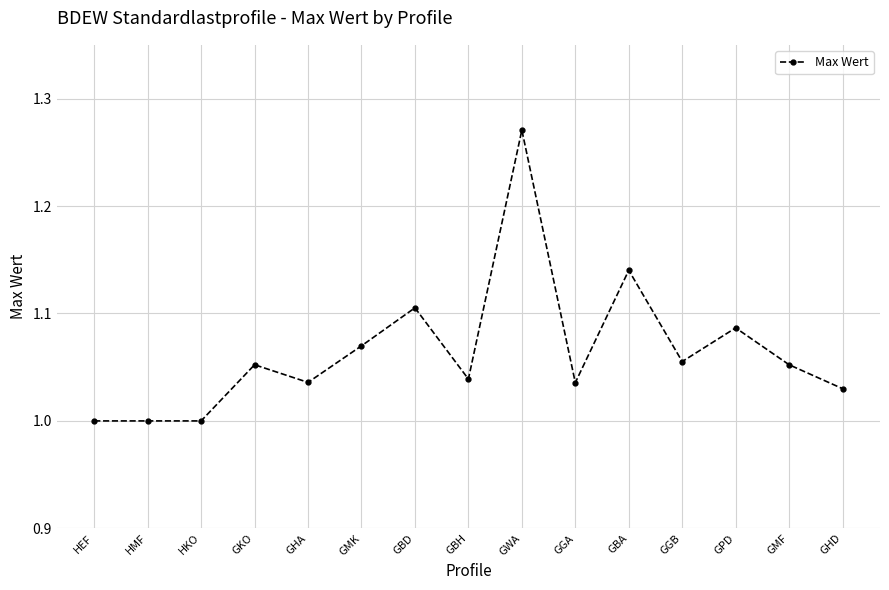

Which category has the highest value across all series?

GWA